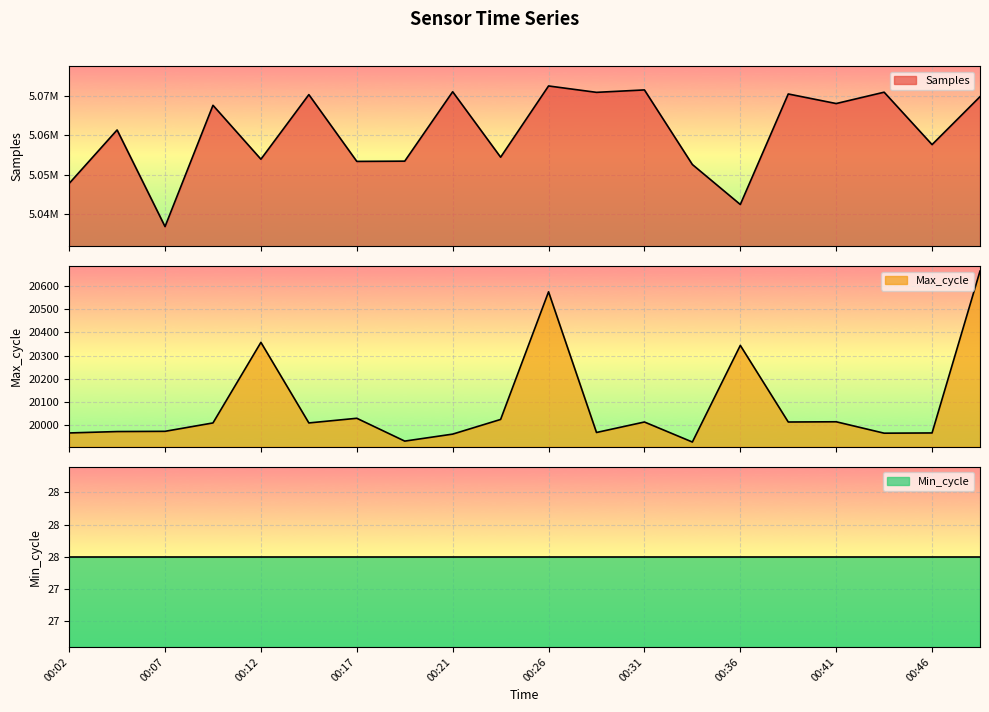

How many values in the Samples series exceed 5067592?

9